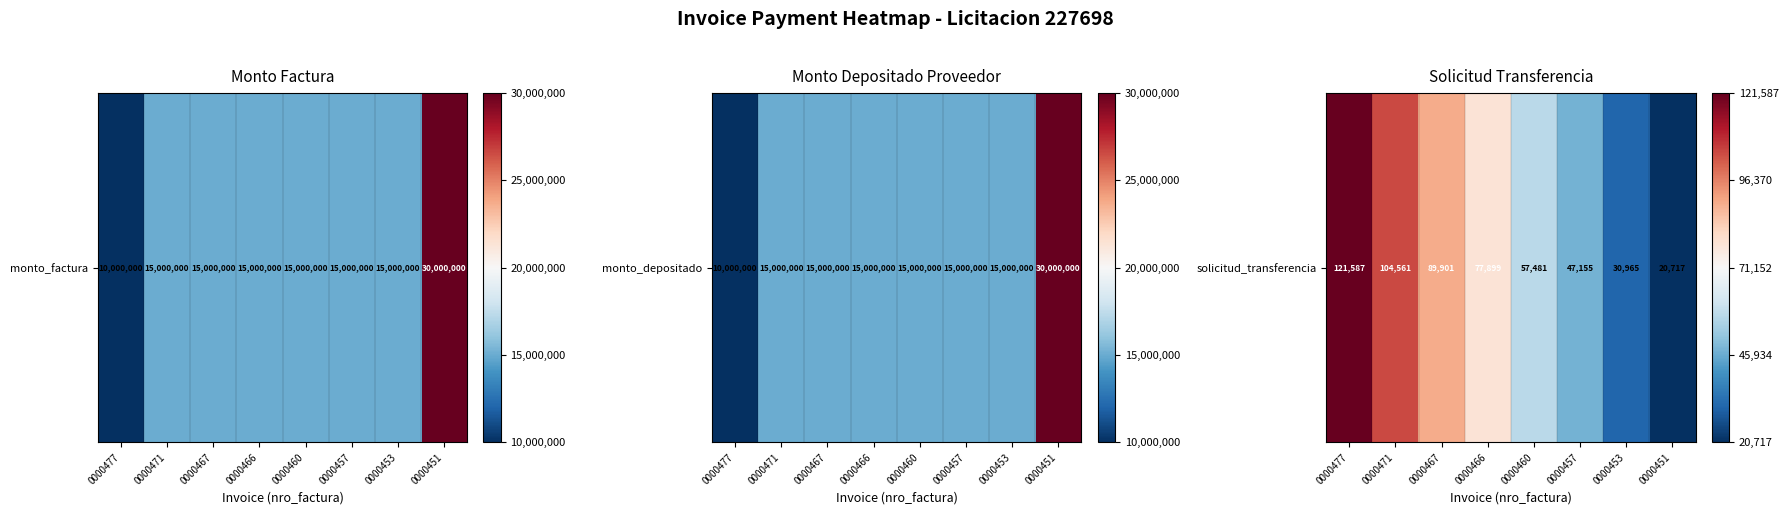

List the labels in order of value, smallest first.

0000451, 0000453, 0000457, 0000460, 0000466, 0000467, 0000471, 0000477